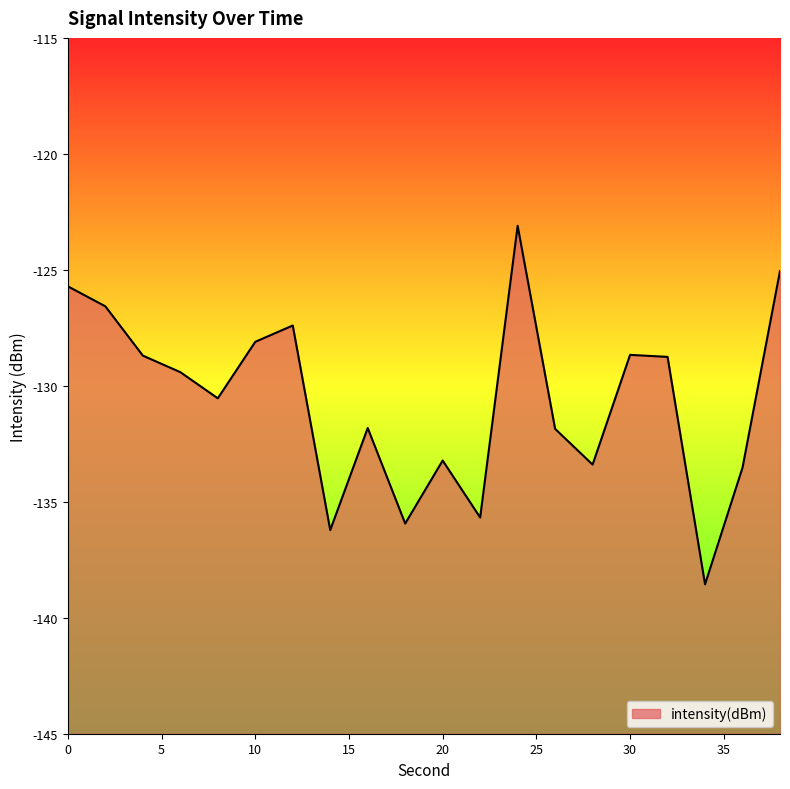

Where is the data nearest to the value -130?

8